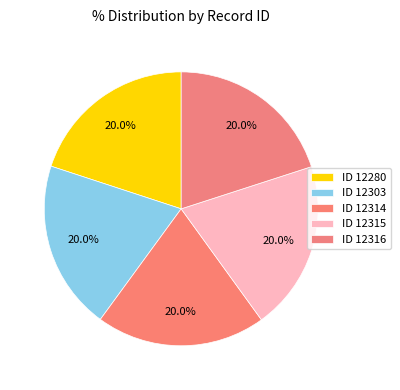

Count the number of slices in the pie.

5